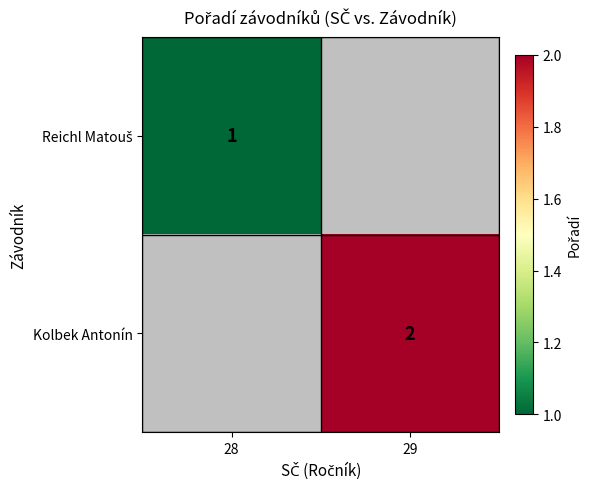

What is the lowest value of the Reichl Matouš series?

1.0